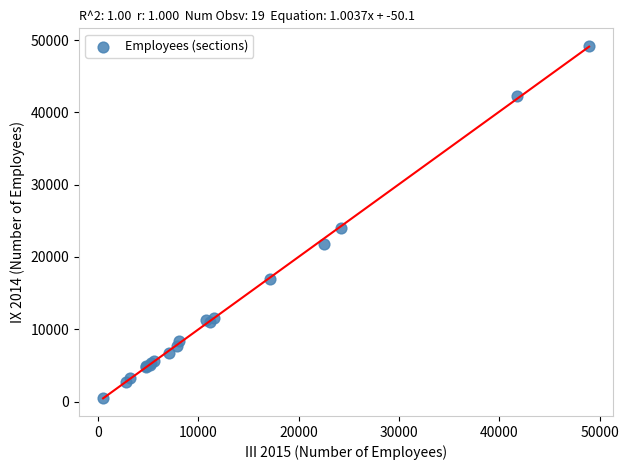

What Y value in the scatter plot is closest to 24839?

23971